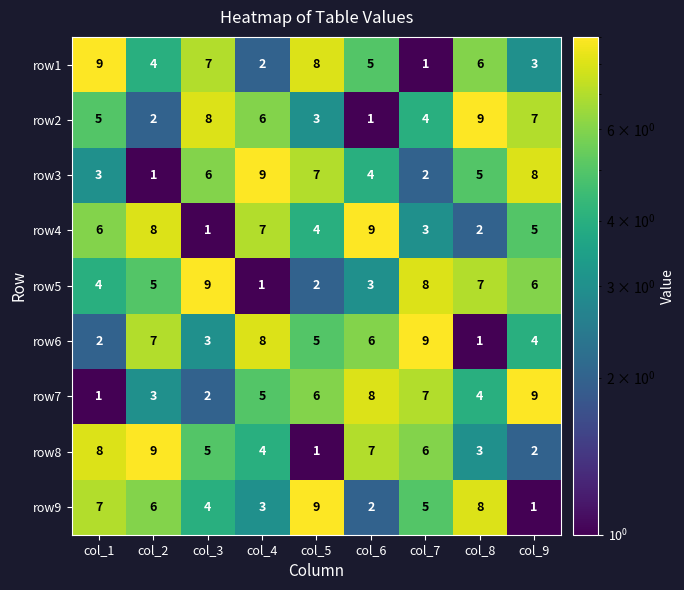

What is the total value across all series at col_3?

45